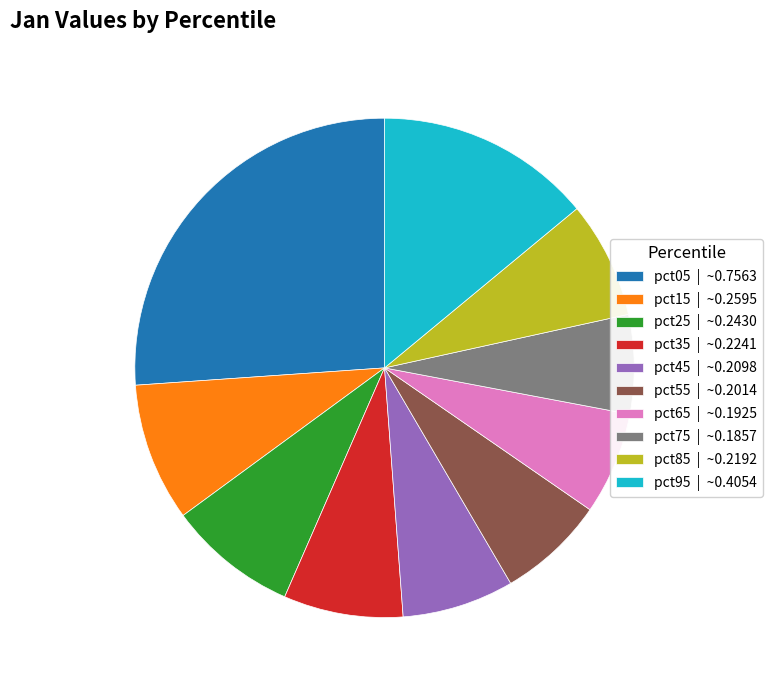

Do pct65 and pct15 together represent more than half of the pie?

No